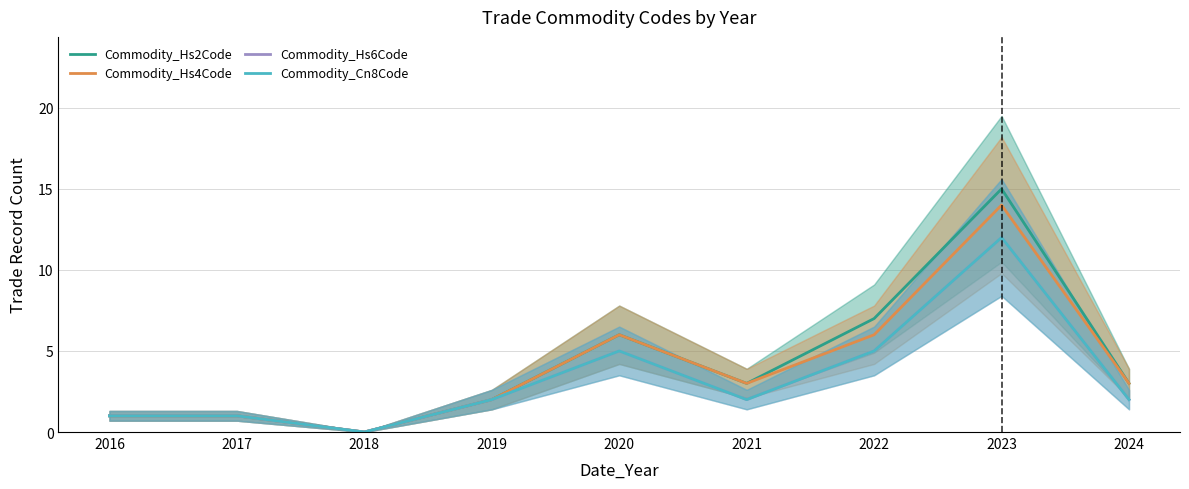

Which series changed the most between 2016 and 2022?

Commodity_Hs2Code